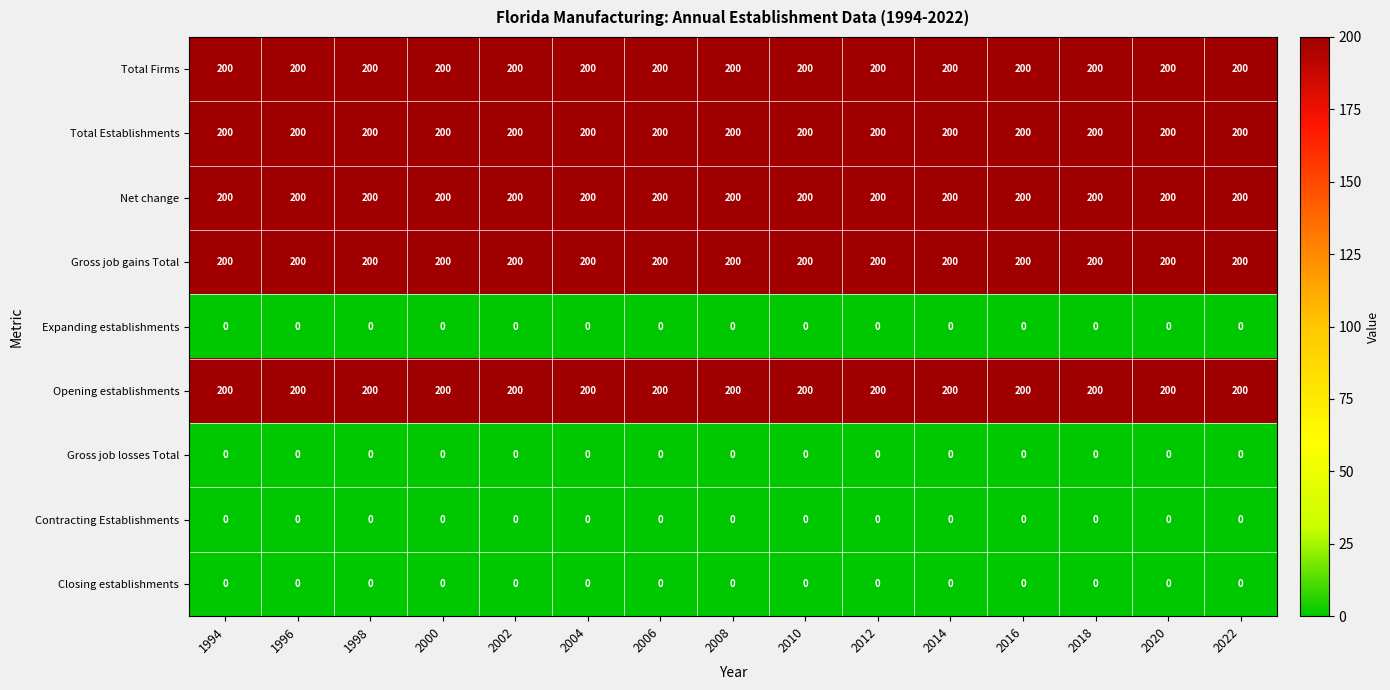

What is the lowest value of the Net change series?

200